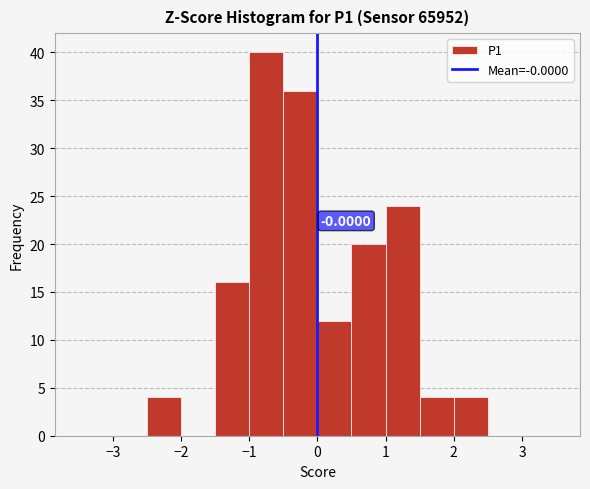

Which range on the x-axis has the tallest bar?

-1.0 to -0.5